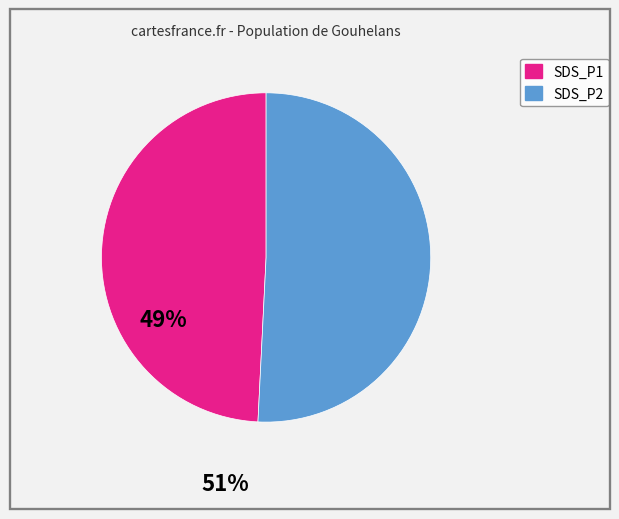

Is there any slice that represents more than half of the pie?

Yes